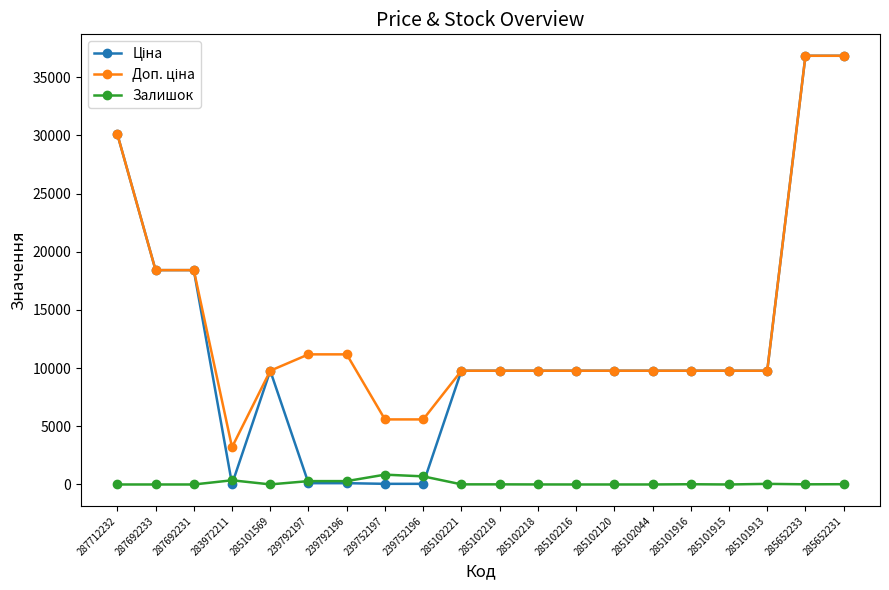

What is the total value across all series at 285102216?

19551.0